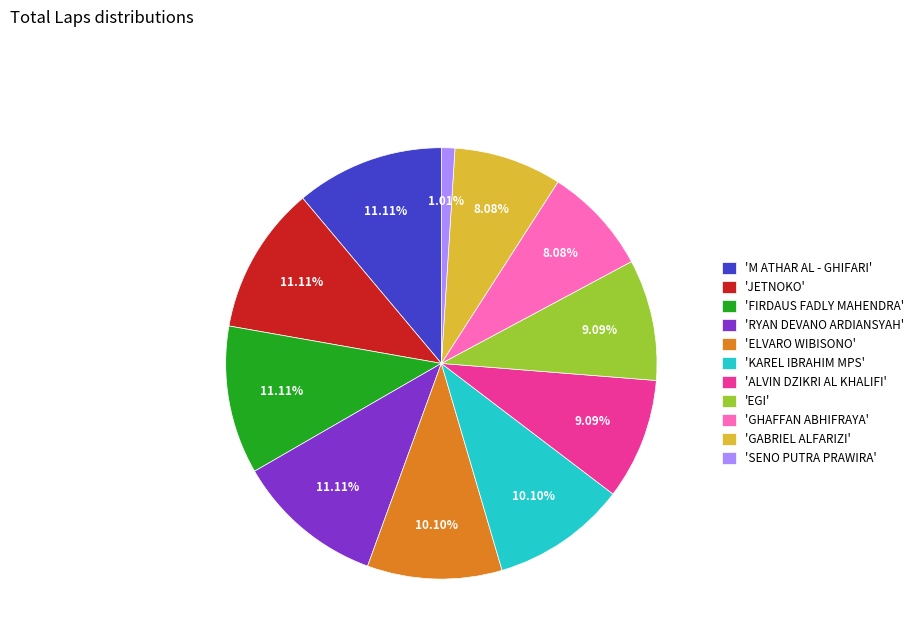

Approximately how many times larger is the value at 'GHAFFAN ABHIFRAYA' compared to 'SENO PUTRA PRAWIRA'?

8.0